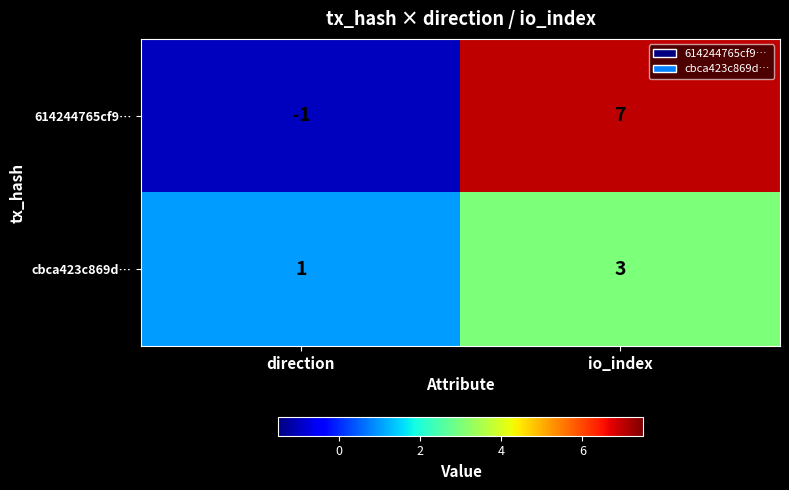

How many series are shown in this chart?

2